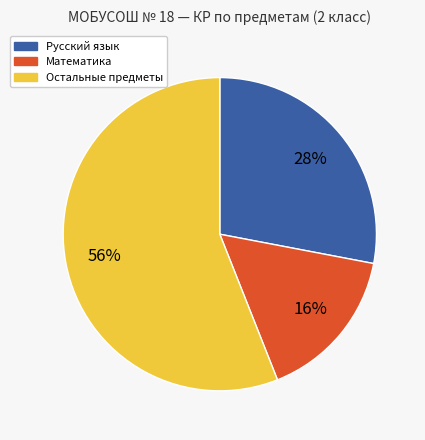

Is there a majority slice in this chart?

Yes